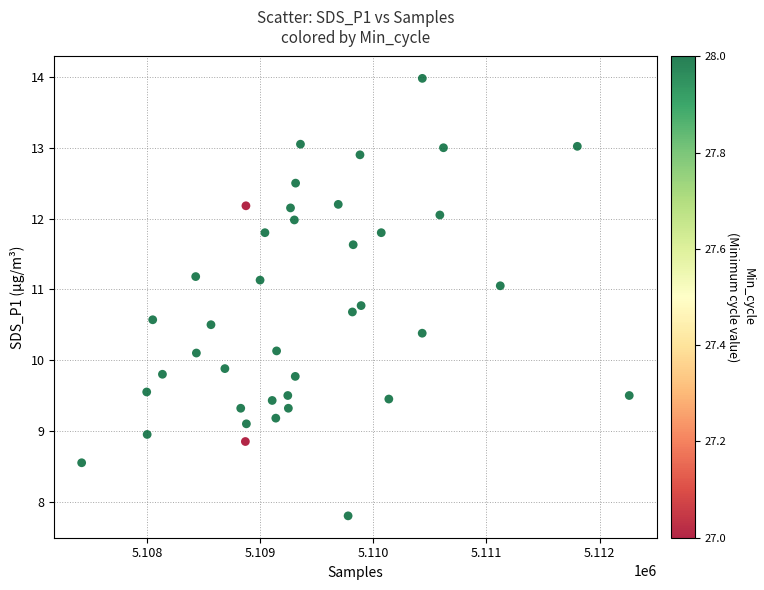

What is the range of Y values (max minus min)?

6.2